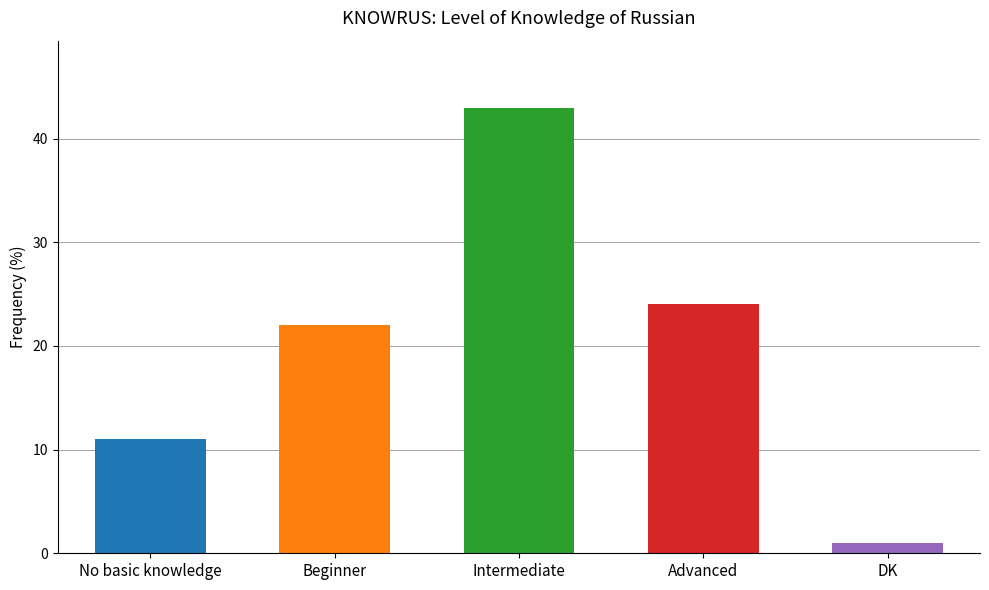

At which label does the data first exceed 22?

Intermediate